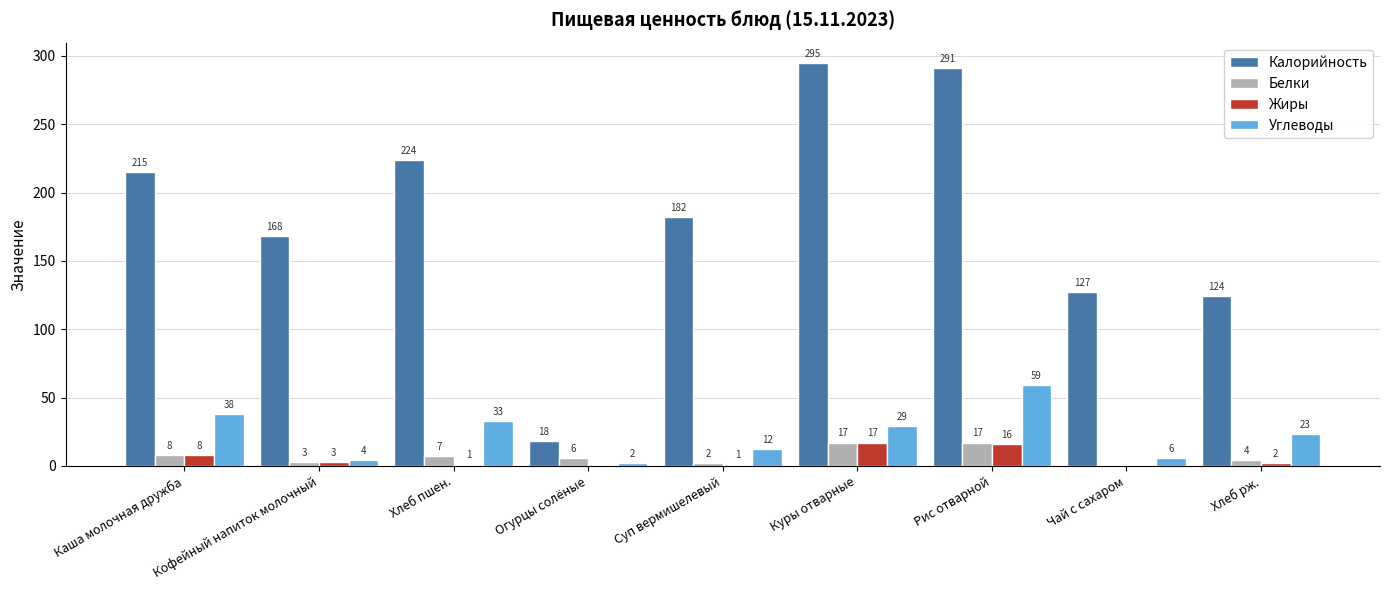

What value does the Белки series have at Каша молочная дружба?

8